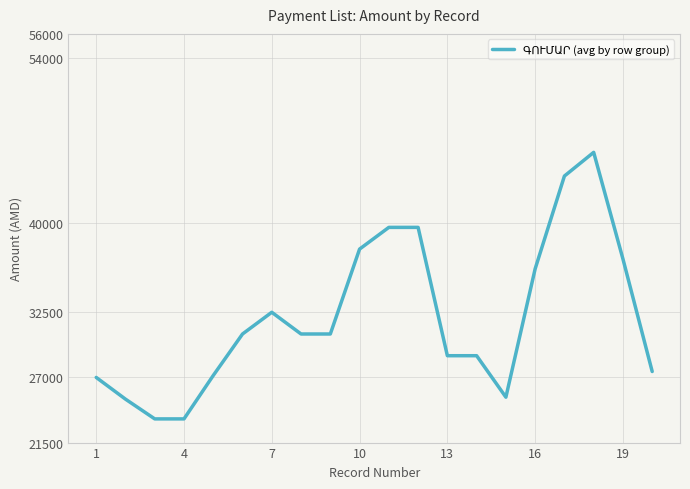

What is the minimum value shown in the chart?

23500.0